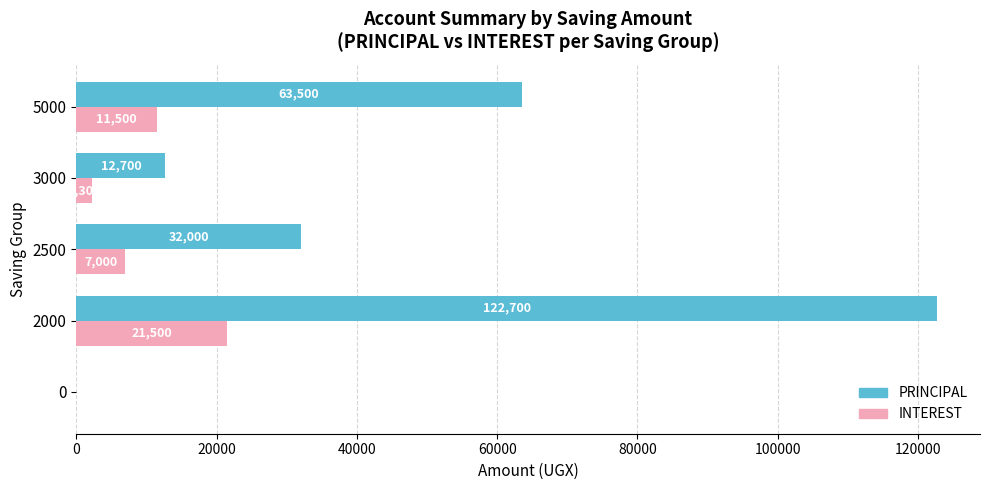

What is the maximum value shown in the chart?

122700